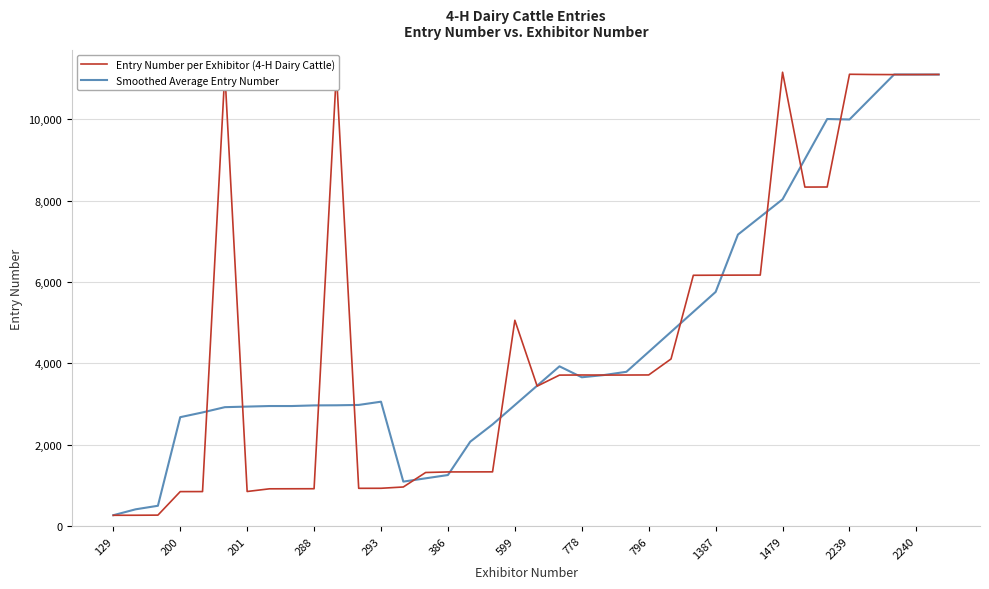

Which series has the largest range (max minus min)?

Entry Number per Exhibitor (4-H Dairy Cattle)